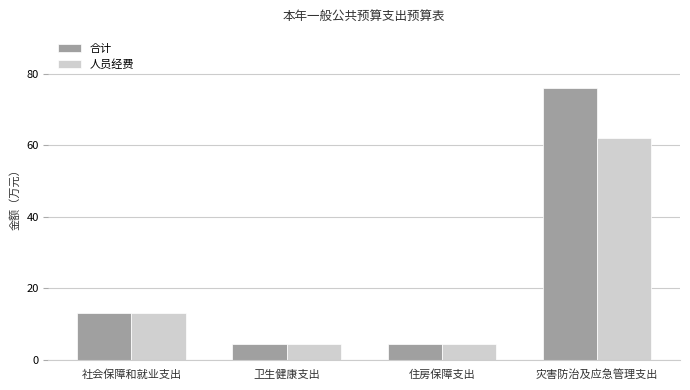

At which category is the sum across all series the highest?

灾害防治及应急管理支出